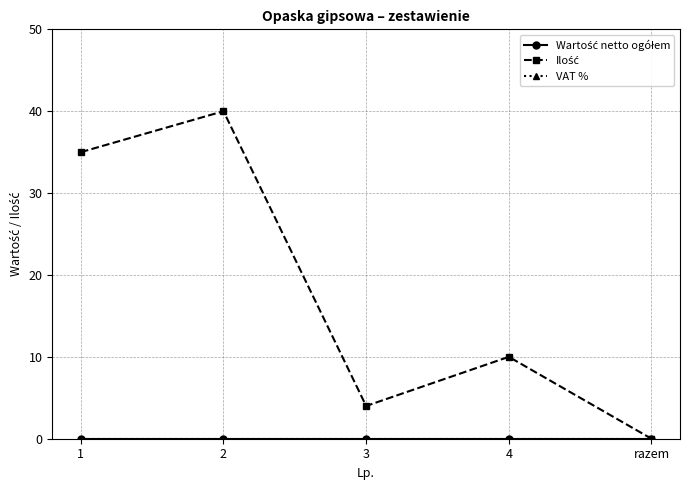

True or false: VAT % and Wartość netto ogółem cross at least once.

False